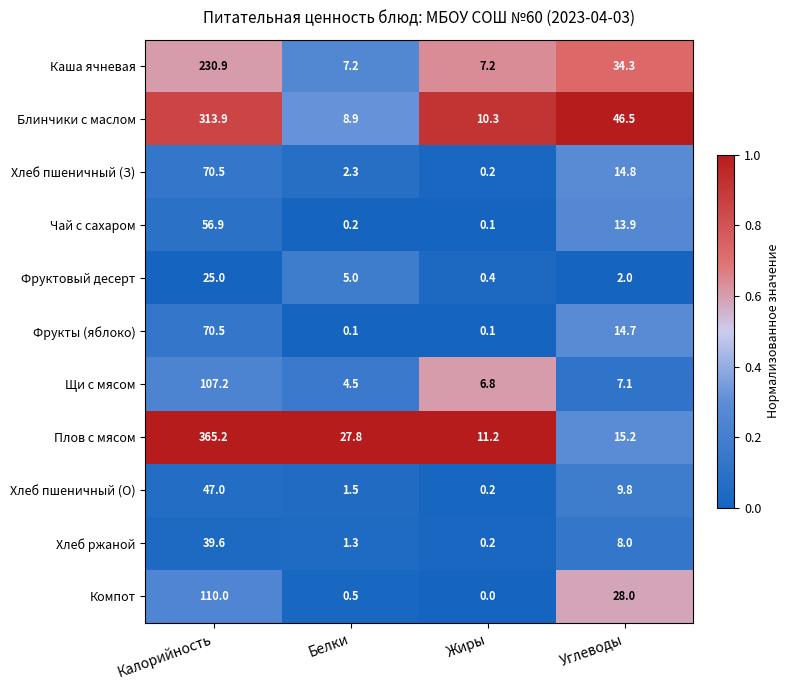

What is the approximate value of Блинчики с маслом at Калорийность?

313.9